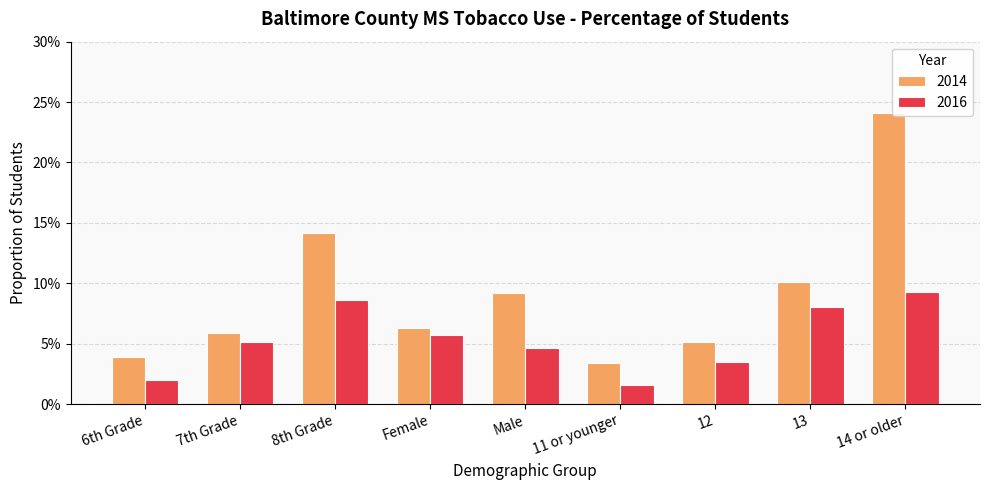

Does the chart contain any negative values?

No